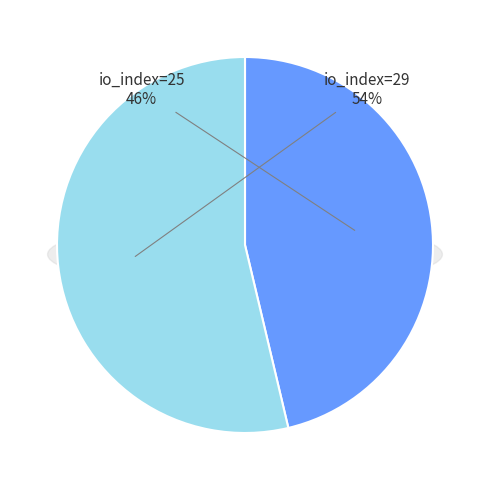

True or false: io_index=29 accounts for 46% of the total.

False